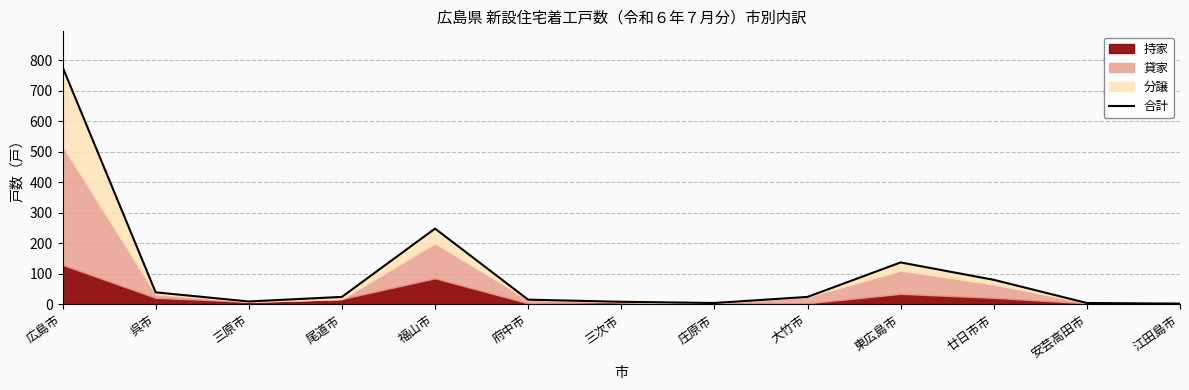

What is the label of the 5th point from the right?

大竹市